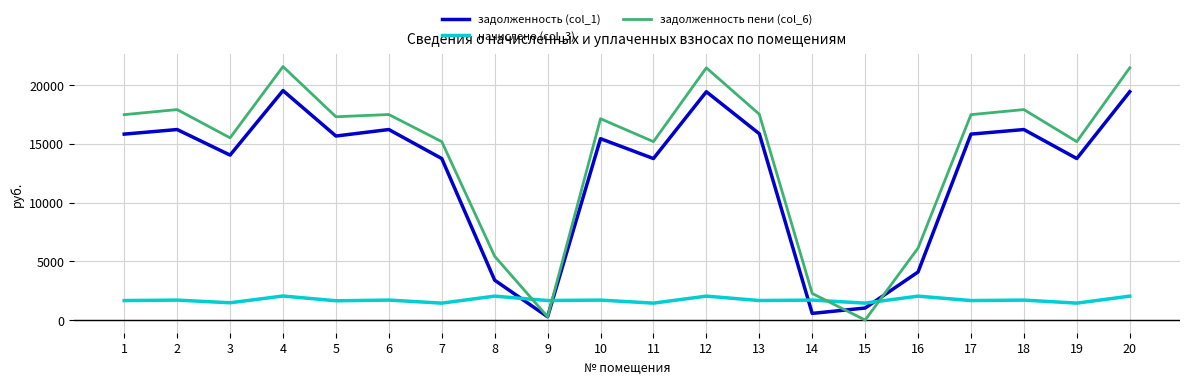

How many values in задолженность пени (col_6) are above zero?

19